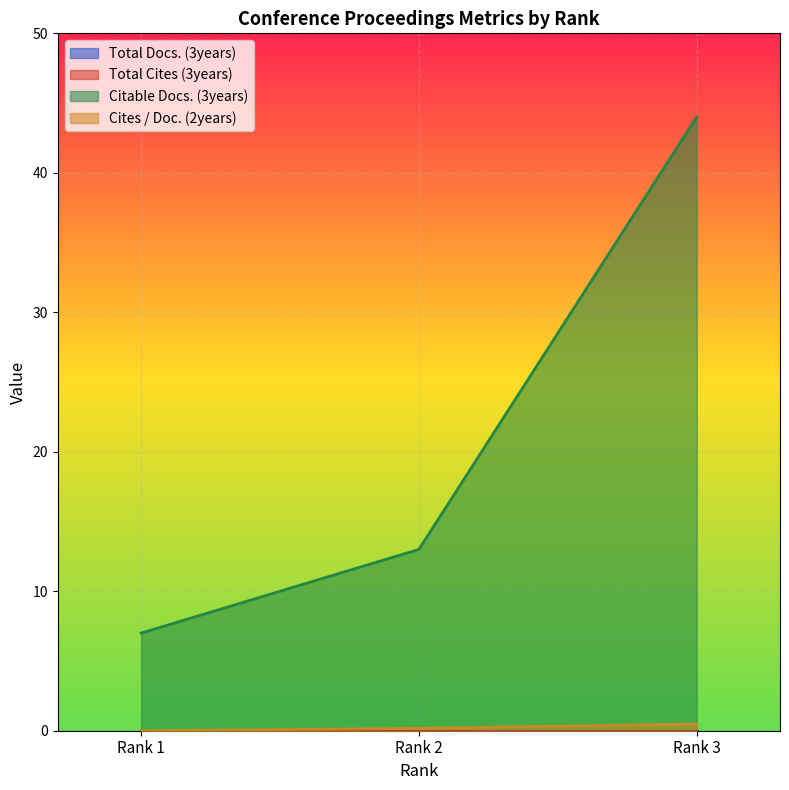

What is the sum of all Cites / Doc. (2years) values?

0.7